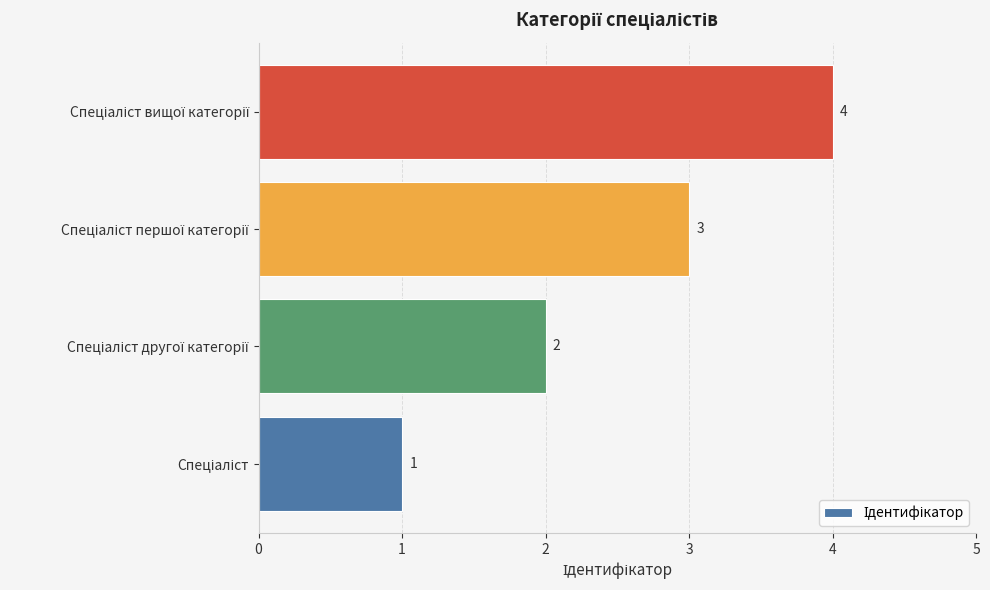

What is the difference between the maximum and minimum values?

3